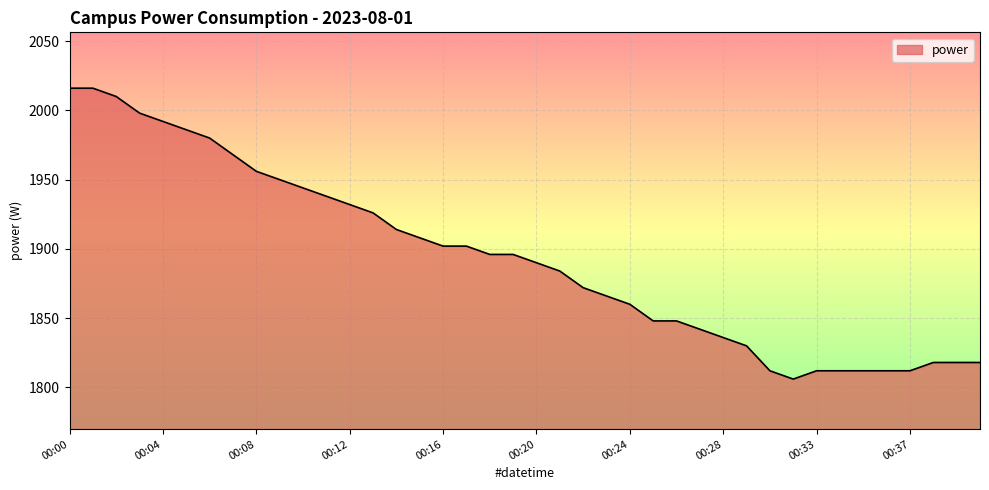

What is the maximum value shown in the chart?

2016